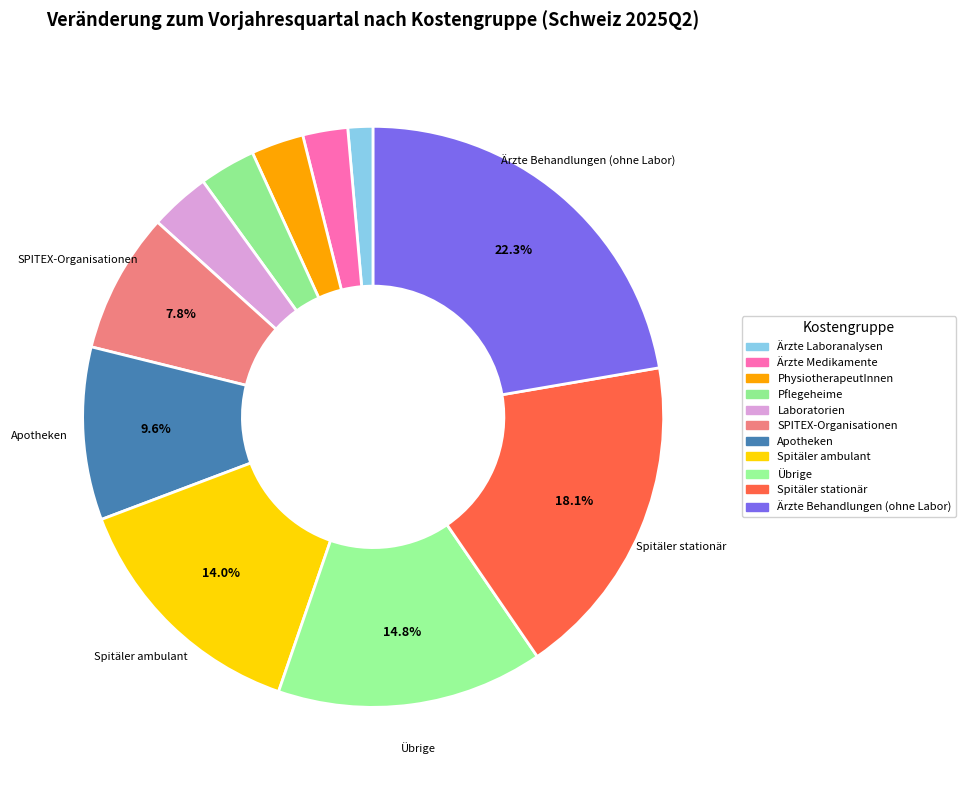

Is there any slice that represents more than half of the pie?

No